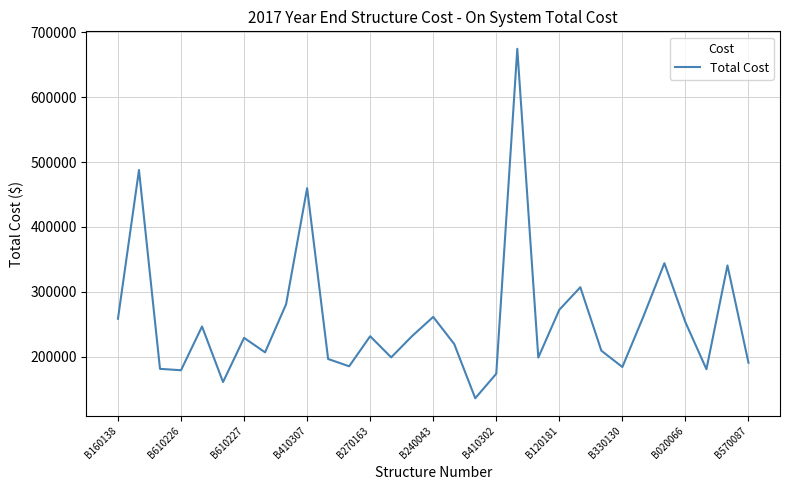

What is the difference between the second highest and second lowest values?

326742.6